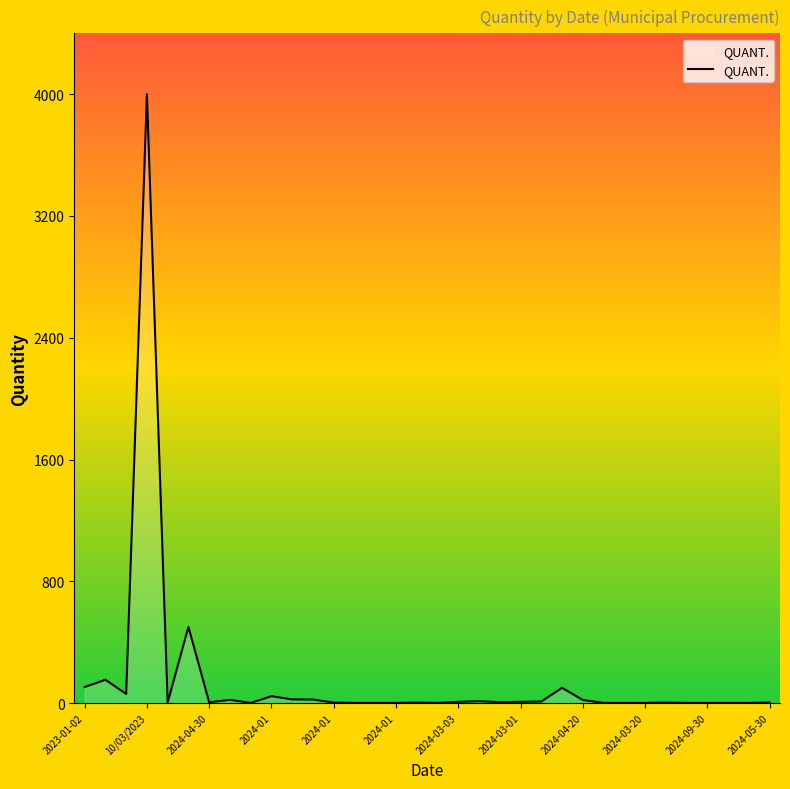

What is the greatest value displayed?

4000